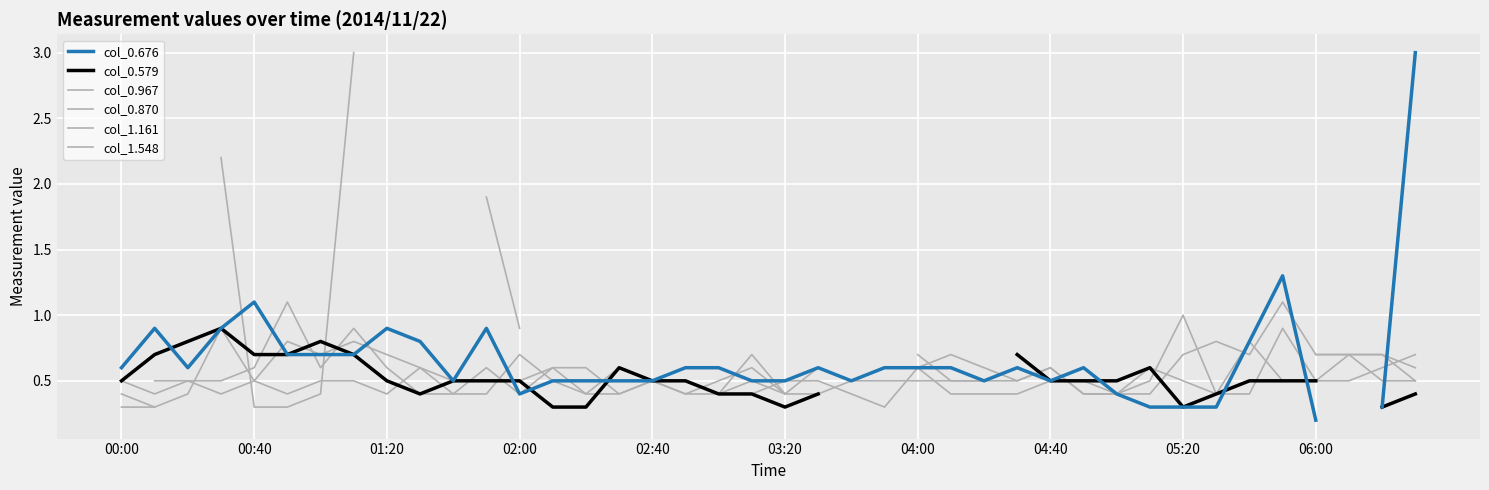

What is the label of the 1st point from the left?

00:00